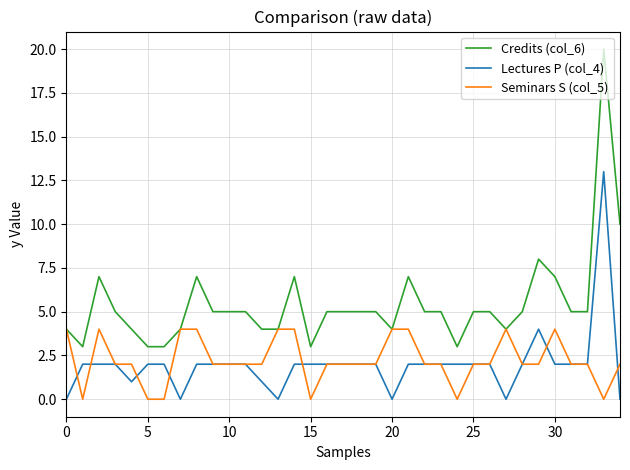

Which series has the largest total across all categories?

Credits (col_6)